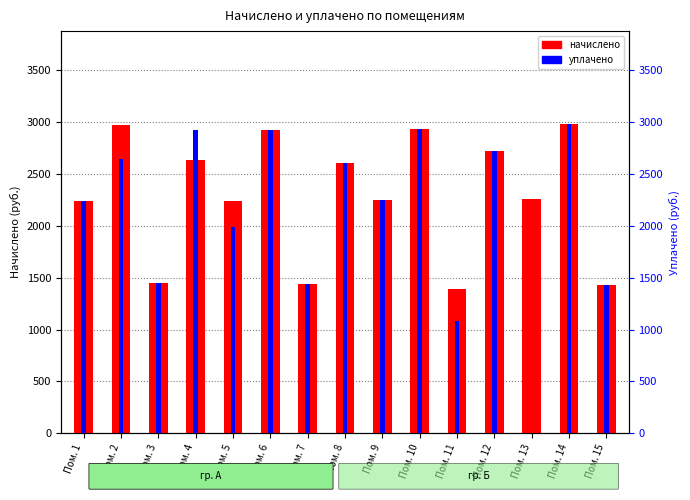

Reading right to left, extract all data points from this chart.

начислено: Пом. 15=1426.2	Пом. 14=2981.2	Пом. 13=2261.0	Пом. 12=2718.9	Пом. 11=1392.8	Пом. 10=2928.8	Пом. 9=2251.4	Пом. 8=2609.2	Пом. 7=1435.8	Пом. 6=2924.0	Пом. 5=2241.9	Пом. 4=2633.0	Пом. 3=1445.3	Пом. 2=2971.7	Пом. 1=2237.1
уплачено: Пом. 15=1426.2	Пом. 14=2981.2	Пом. 13=0.0	Пом. 12=2718.9	Пом. 11=1083.3	Пом. 10=2928.8	Пом. 9=2251.4	Пом. 8=2609.2	Пом. 7=1435.8	Пом. 6=2924.0	Пом. 5=1992.8	Пом. 4=2925.6	Пом. 3=1445.3	Пом. 2=2641.2	Пом. 1=2237.1